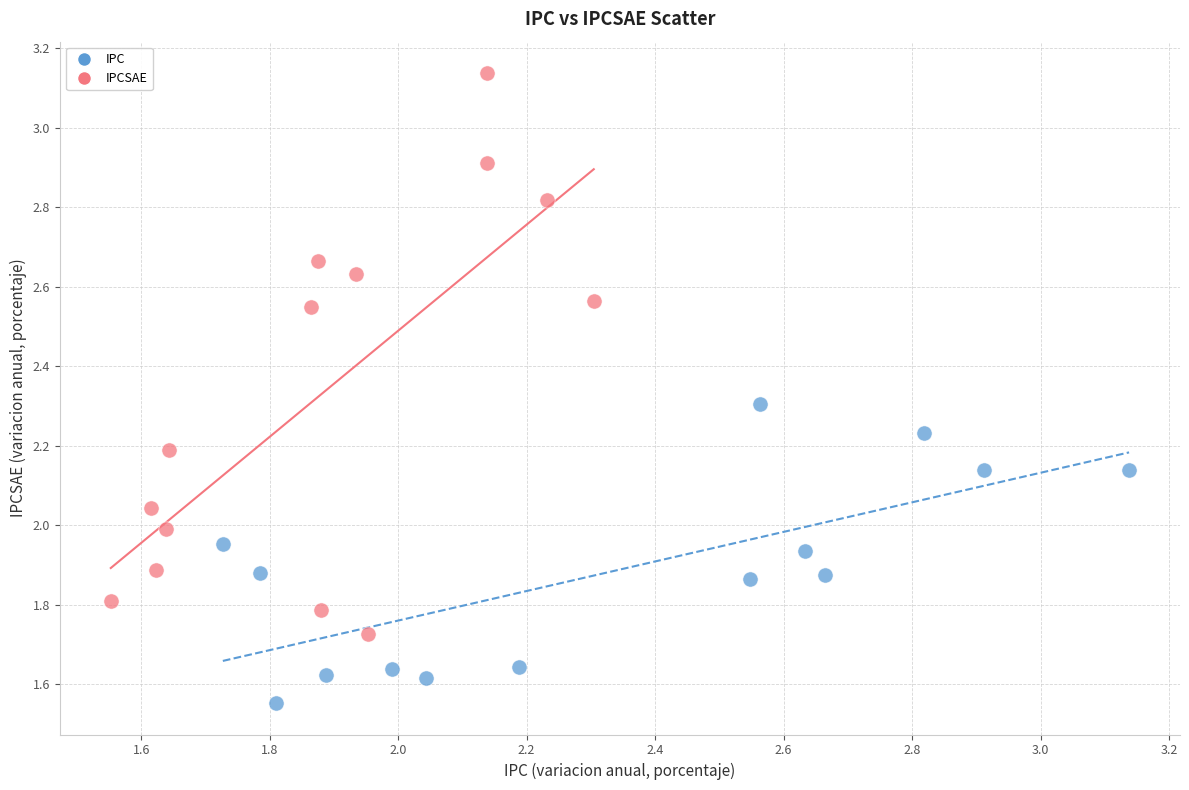

Which series reaches the maximum Y coordinate?

IPCSAE